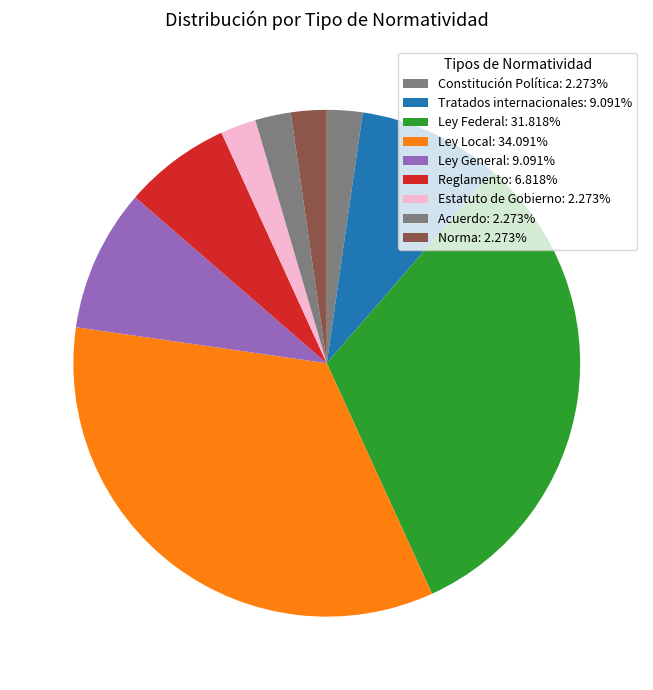

Is Ley Local the majority of the pie?

No